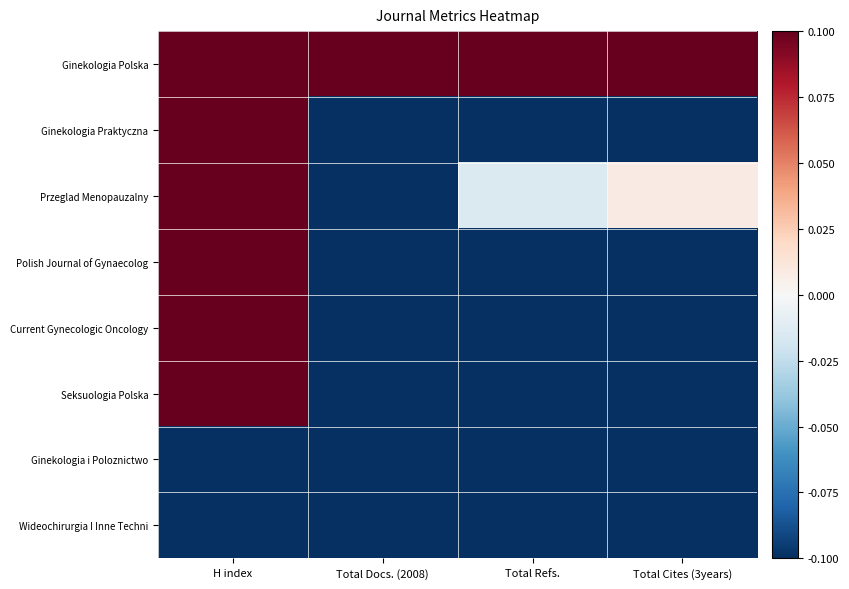

Reading left to right, list all the values displayed in this chart.

Ginekologia Polska: H index=1.0	Total Docs. (2008)=1.0	Total Refs.=1.0	Total Cites (3years)=1.0
Ginekologia Praktyczna: H index=0.4	Total Docs. (2008)=-0.4	Total Refs.=-0.7	Total Cites (3years)=-0.5
Przeglad Menopauzalny: H index=0.4	Total Docs. (2008)=-0.2	Total Refs.=-0.0	Total Cites (3years)=0.0
Polish Journal of Gynaecolog: H index=0.2	Total Docs. (2008)=-1.0	Total Refs.=-0.8	Total Cites (3years)=-1.0
Current Gynecologic Oncology: H index=0.1	Total Docs. (2008)=-1.0	Total Refs.=-0.8	Total Cites (3years)=-1.0
Seksuologia Polska: H index=0.1	Total Docs. (2008)=-0.8	Total Refs.=-0.8	Total Cites (3years)=-0.8
Ginekologia i Poloznictwo: H index=-1.0	Total Docs. (2008)=-0.5	Total Refs.=-1.0	Total Cites (3years)=-0.4
Wideochirurgia I Inne Techni: H index=-1.0	Total Docs. (2008)=-0.6	Total Refs.=-1.0	Total Cites (3years)=-0.5